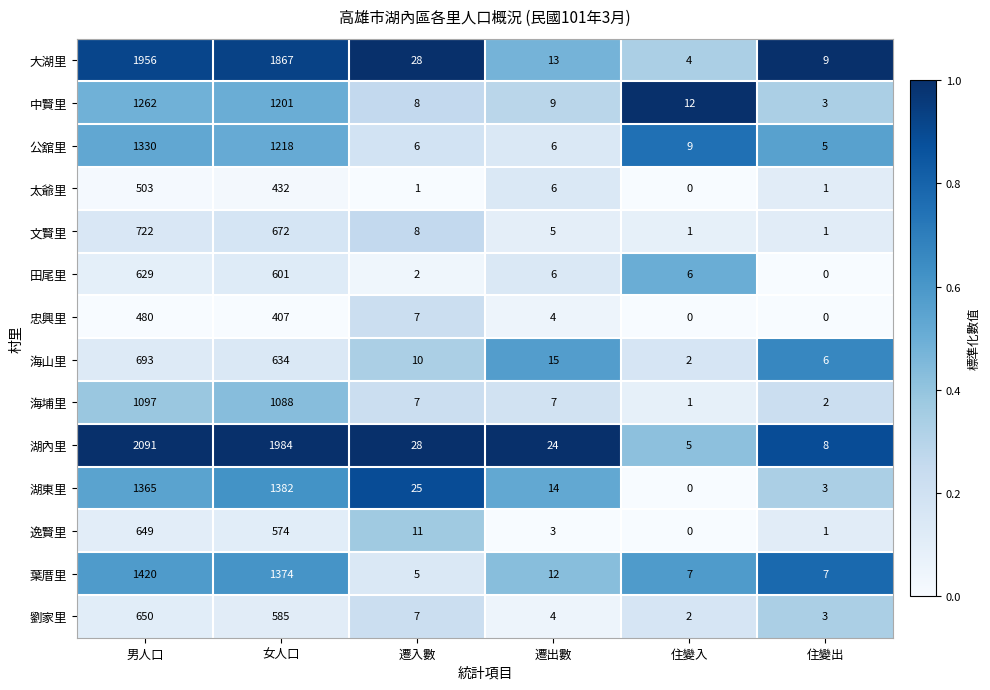

The value of 忠興里 at 男人口 is 276. True or false?

False